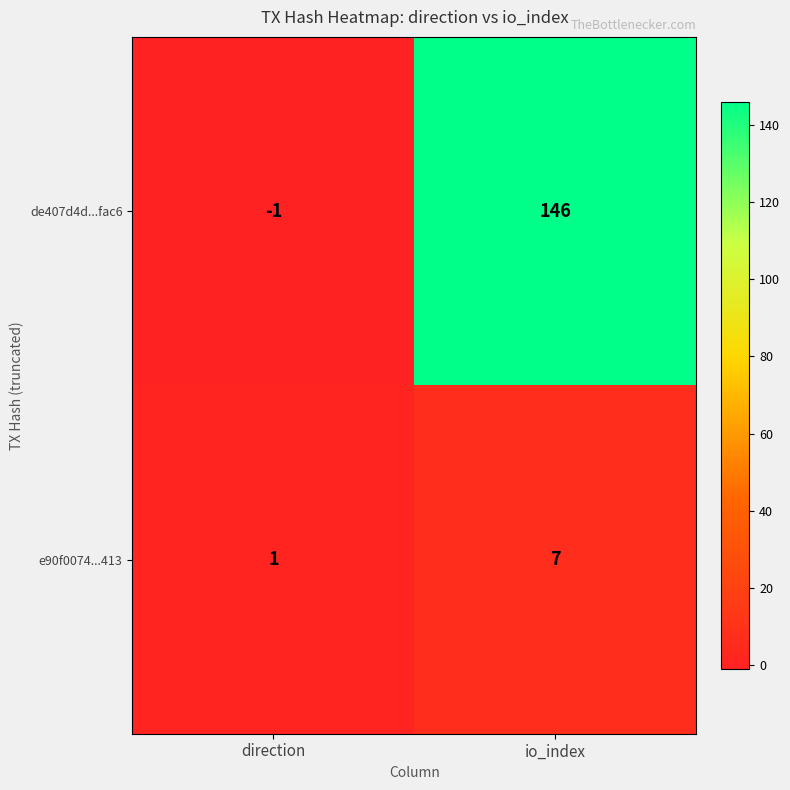

Where is e90f0074...413 nearest to the value 4?

direction